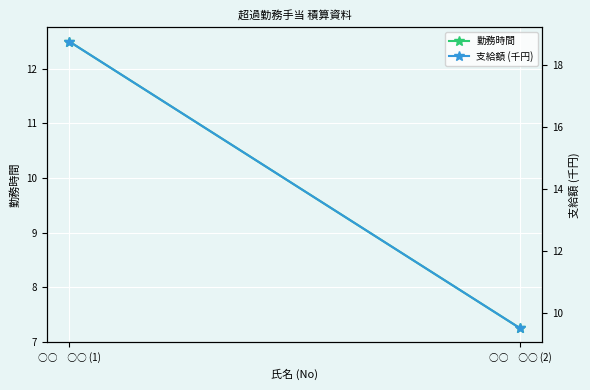

What is the label of the 2nd point from the left?

○○　○○ (2)